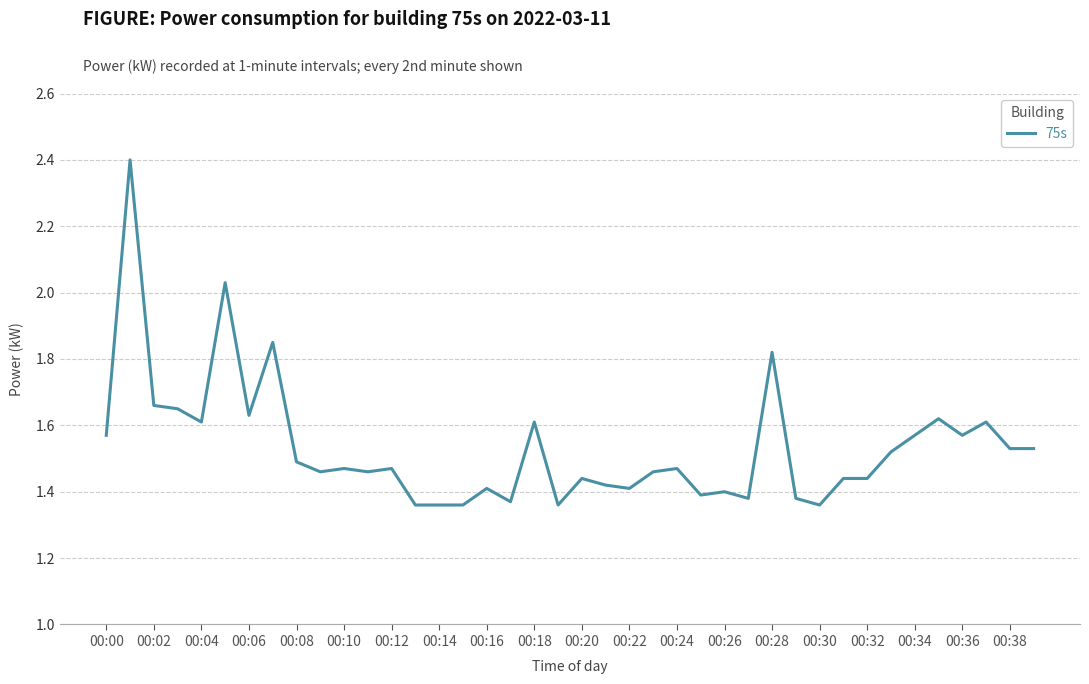

What is the maximum value shown in the chart?

2.4